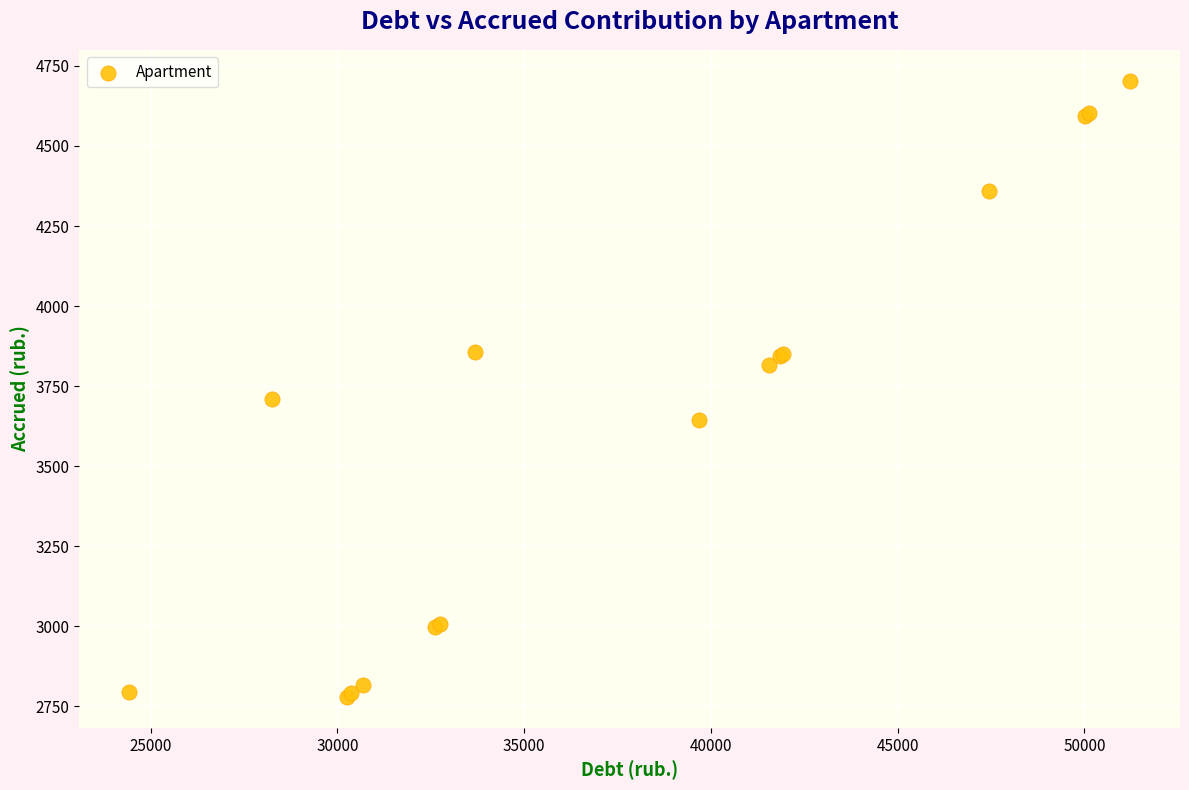

What Y value in the scatter plot is closest to 3741?

3710.7